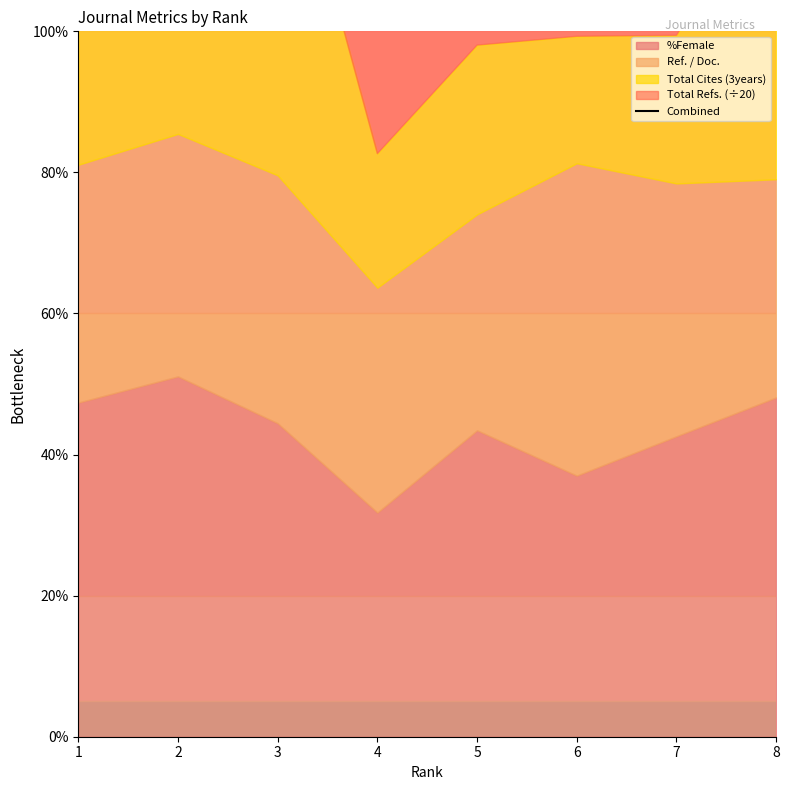

At which category does the data reach its first local valley?

4